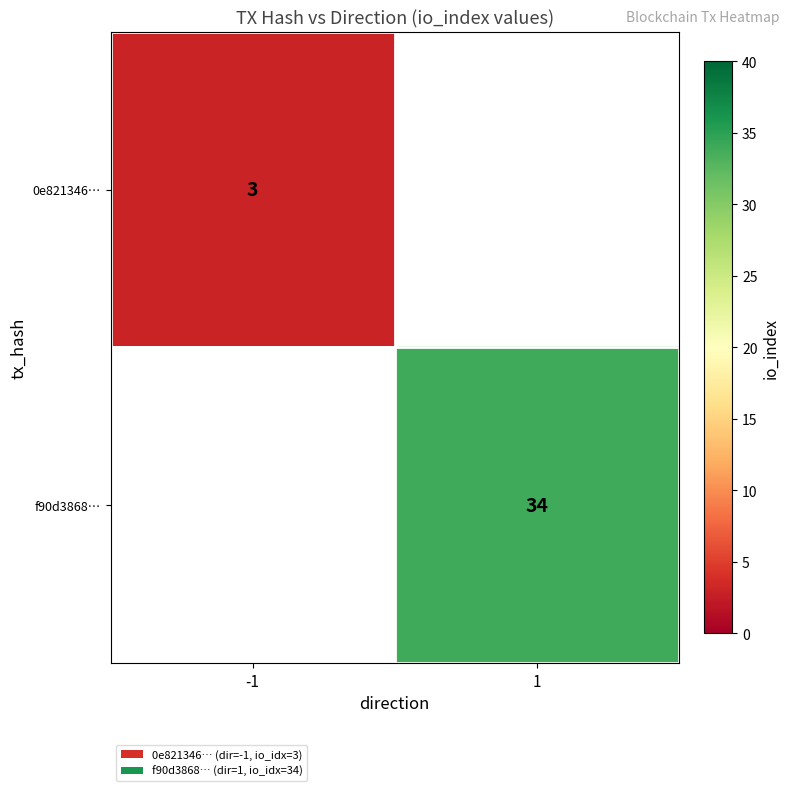

The value of f90d3868… at 1 is 24. True or false?

False